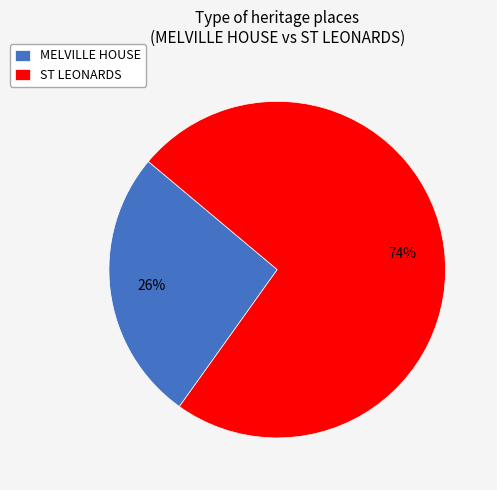

The ST LEONARDS slice represents 88% of the pie. True or false?

False